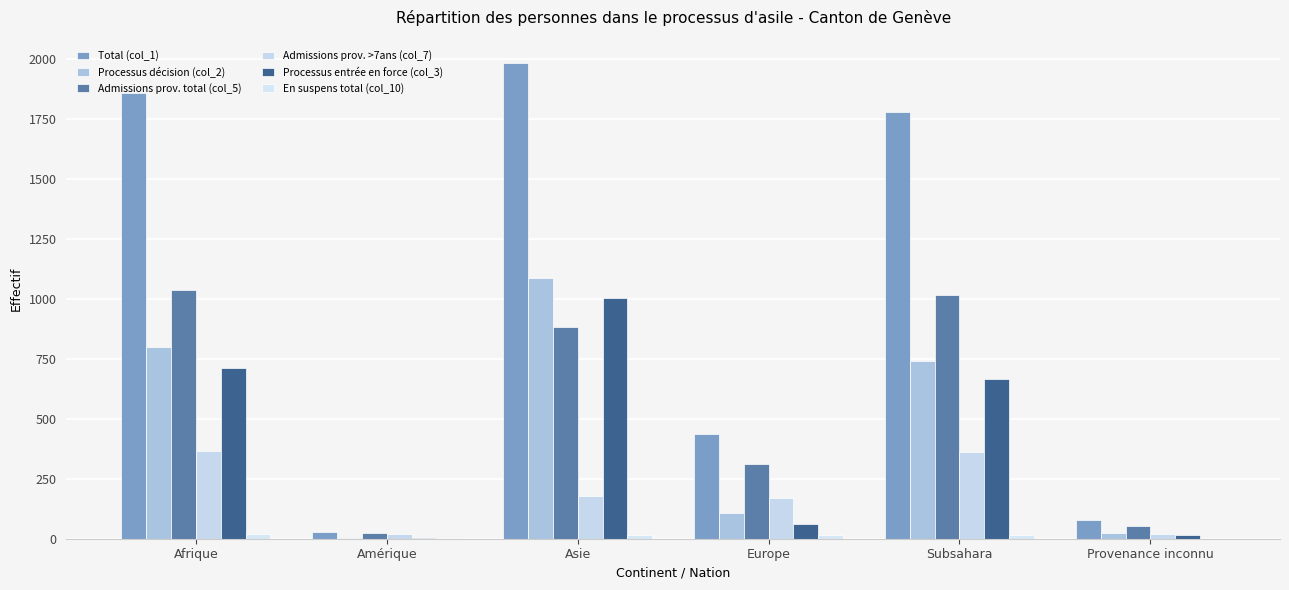

What is the spread (max minus min) of values at Europe?

422